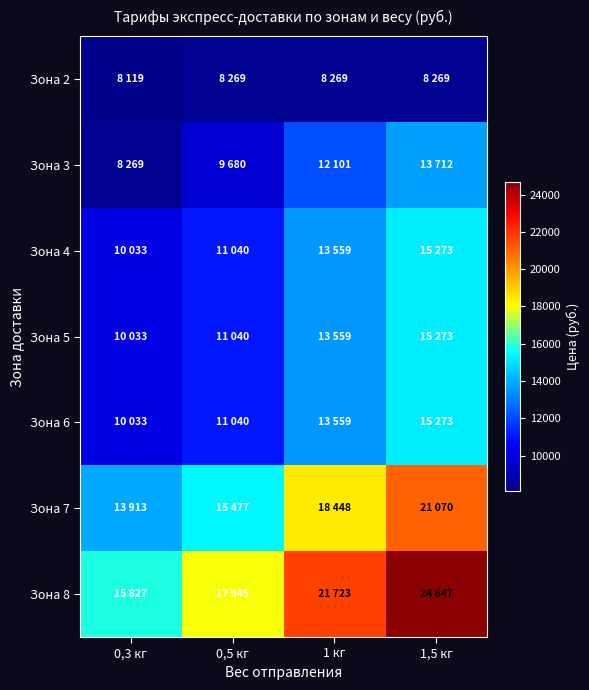

Reading left to right, what are all the values shown in this chart?

Зона 2: 0,3 кг=8119.2	0,5 кг=8268.8	1 кг=8268.8	1,5 кг=8268.8
Зона 3: 0,3 кг=8268.8	0,5 кг=9679.8	1 кг=12100.6	1,5 кг=13712.2
Зона 4: 0,3 кг=10033.4	0,5 кг=11039.8	1 кг=13559.2	1,5 кг=15272.8
Зона 5: 0,3 кг=10033.4	0,5 кг=11039.8	1 кг=13559.2	1,5 кг=15272.8
Зона 6: 0,3 кг=10033.4	0,5 кг=11039.8	1 кг=13559.2	1,5 кг=15272.8
Зона 7: 0,3 кг=13912.8	0,5 кг=15476.8	1 кг=18448.4	1,5 кг=21069.8
Зона 8: 0,3 кг=15827.0	0,5 кг=17945.2	1 кг=21722.6	1,5 кг=24646.6